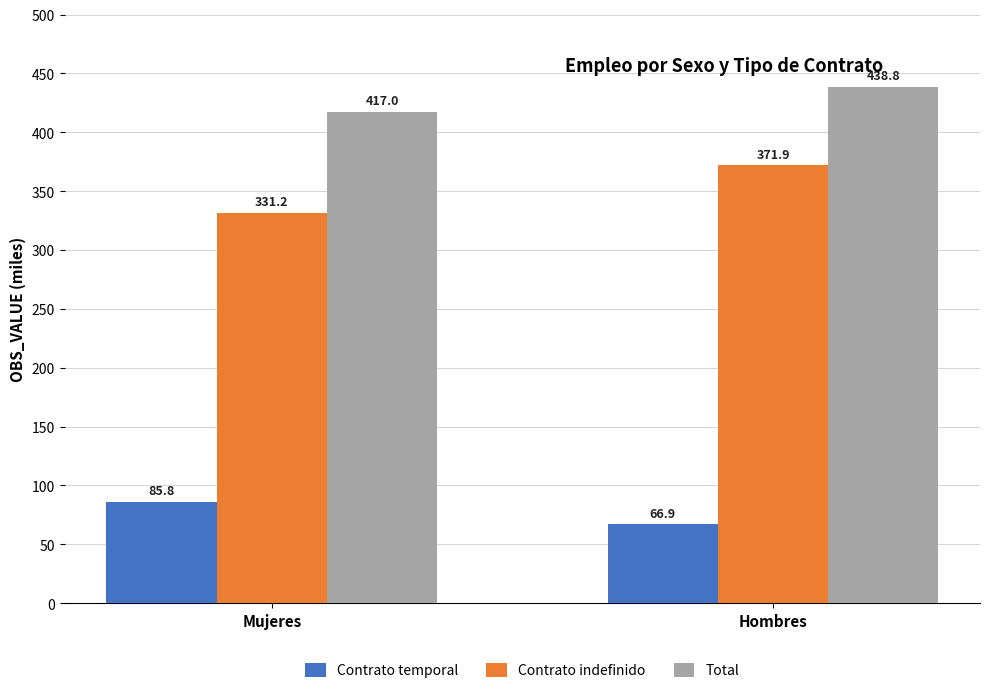

What is the sum of the Contrato indefinido values at Mujeres and Hombres?

703.1